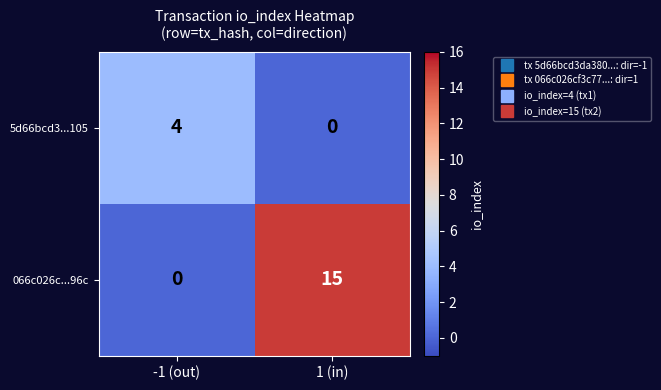

Which label corresponds to the largest value in the chart?

1 (in)